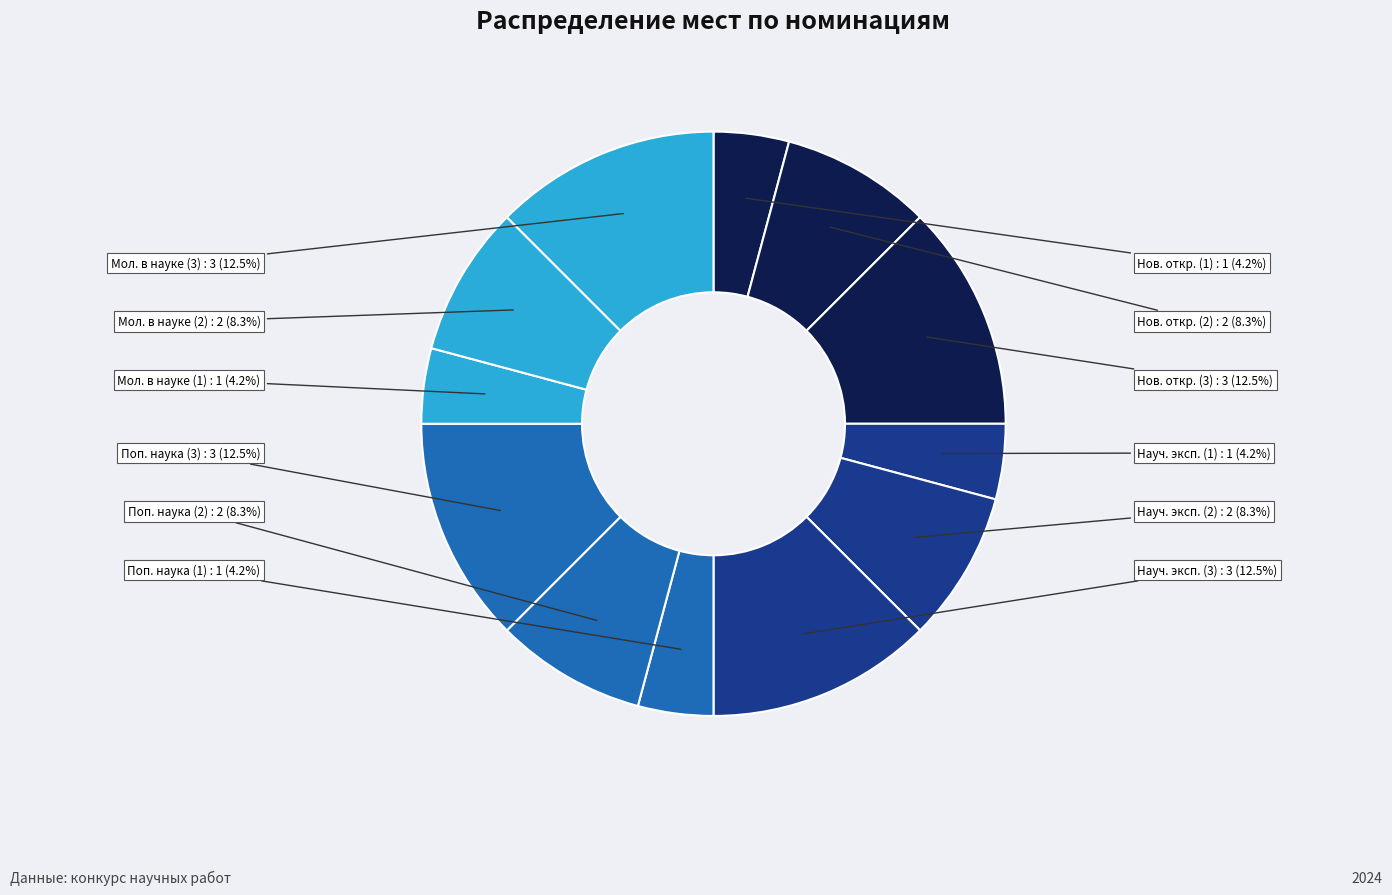

How many slices are in this pie chart?

12